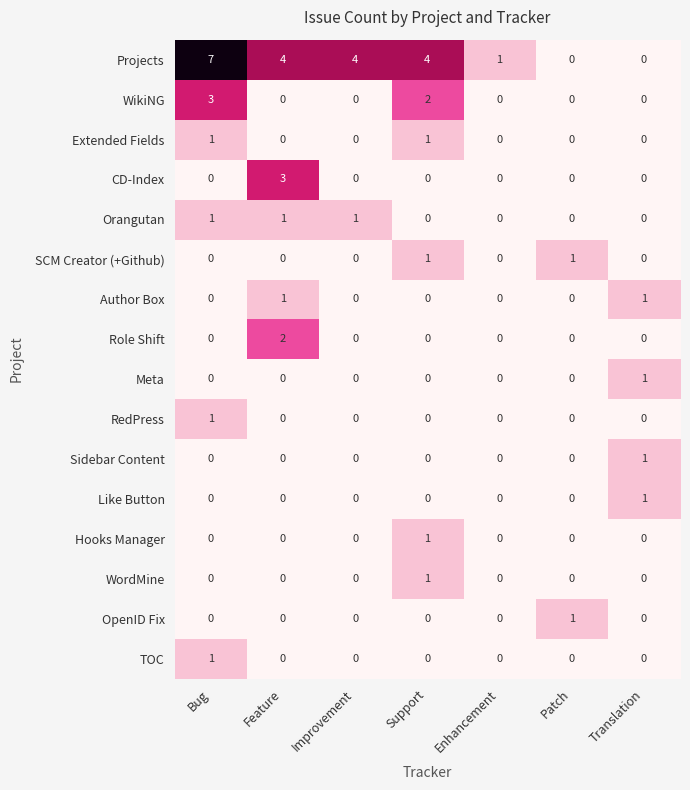

At which category does the chart reach its peak across all series?

Bug